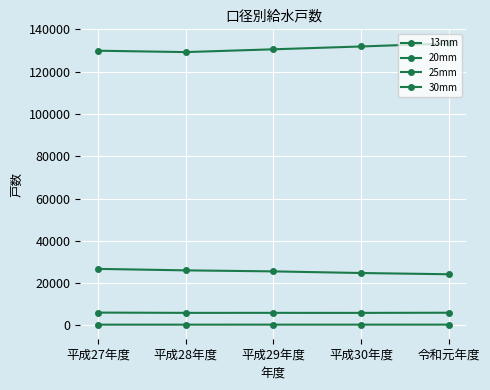

Reading left to right, list all the values displayed in this chart.

13mm: 平成27年度=26703	平成28年度=26005	平成29年度=25526	平成30年度=24750	令和元年度=24164
20mm: 平成27年度=129951	平成28年度=129299	平成29年度=130619	平成30年度=131953	令和元年度=133414
25mm: 平成27年度=6021	平成28年度=5891	平成29年度=5895	平成30年度=5881	令和元年度=5953
30mm: 平成27年度=311	平成28年度=310	平成29年度=314	平成30年度=316	令和元年度=318